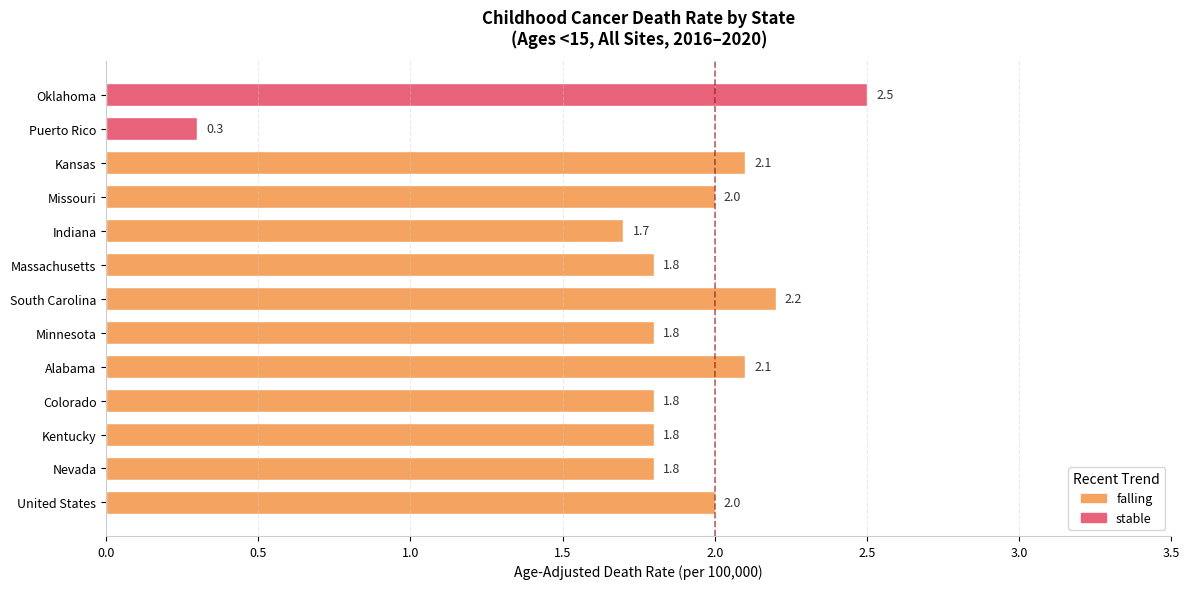

What is the ratio of the value at Kentucky to the value at Colorado?

1.0